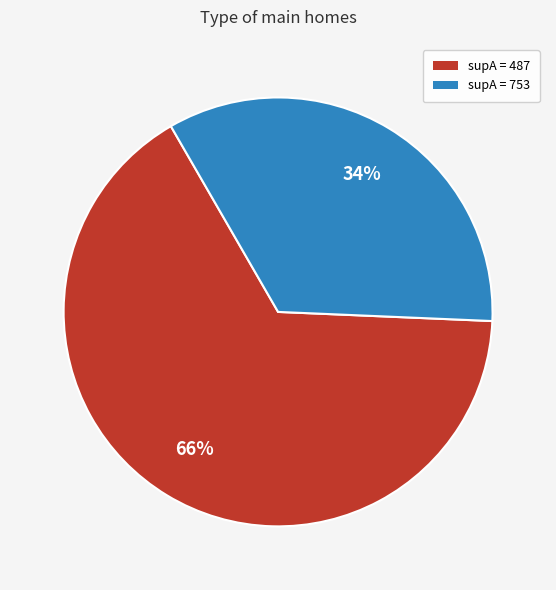

The supA = 487 slice represents 61% of the pie. True or false?

False